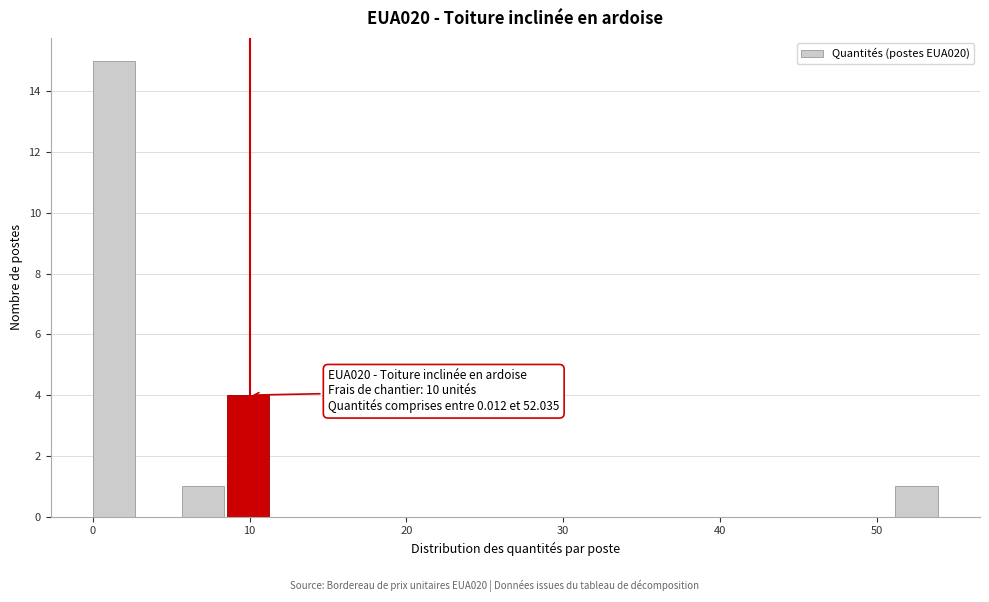

Around what value on the x-axis is the tallest bar? Give the approximate position of its centre, as read against the axis.

1